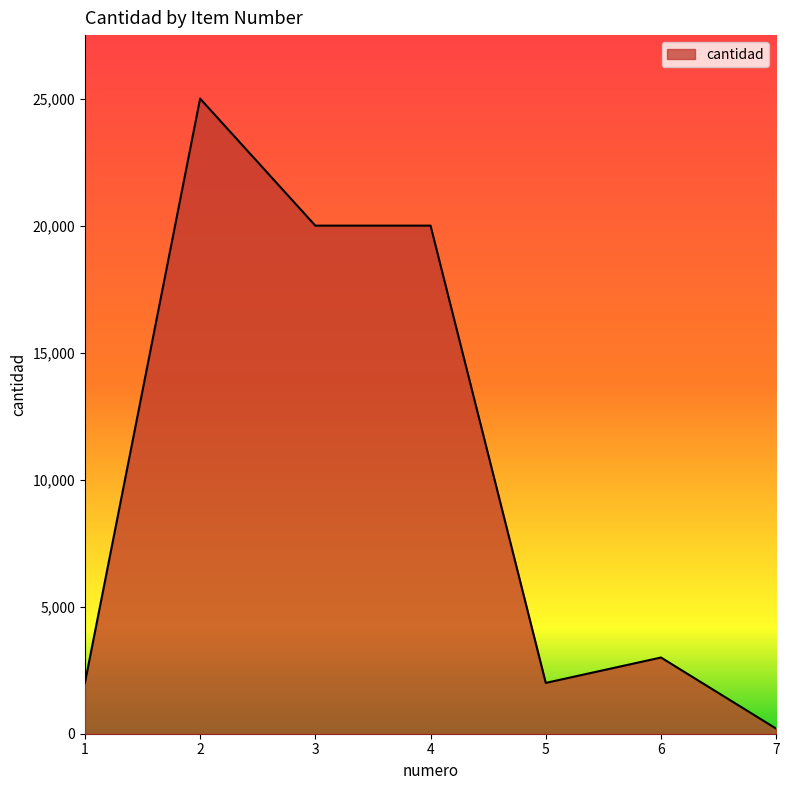

How many lines are shown in the chart?

1